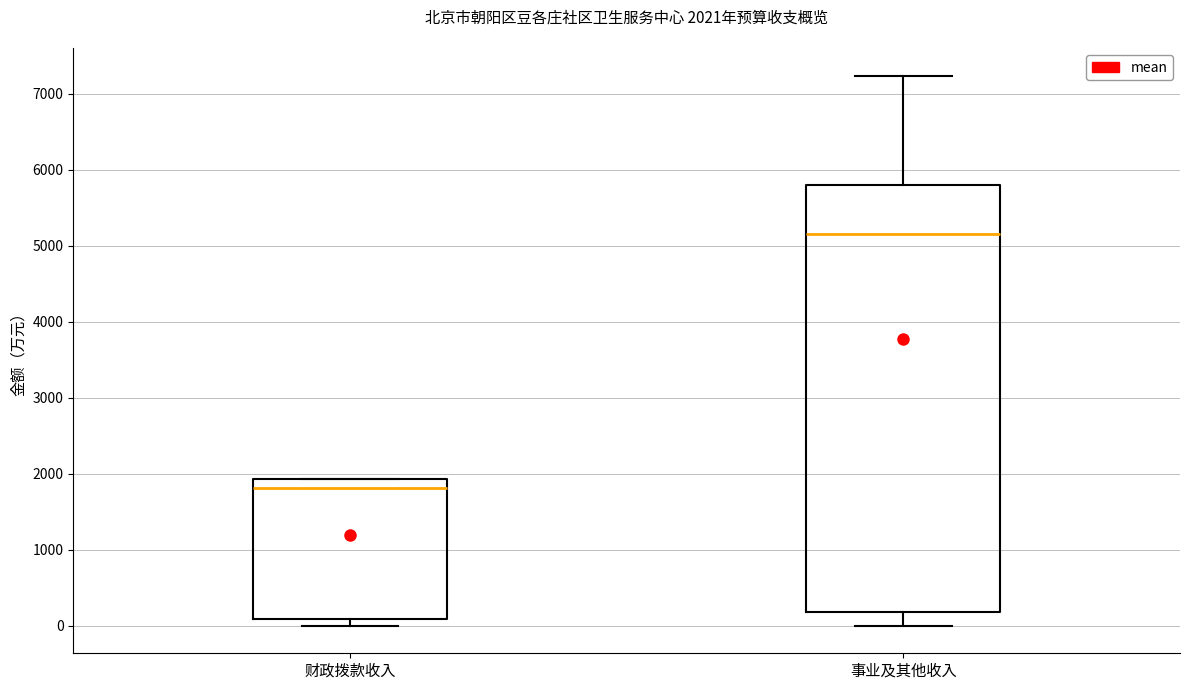

Which box is the tallest, from its lower edge to its upper edge?

事业及其他收入